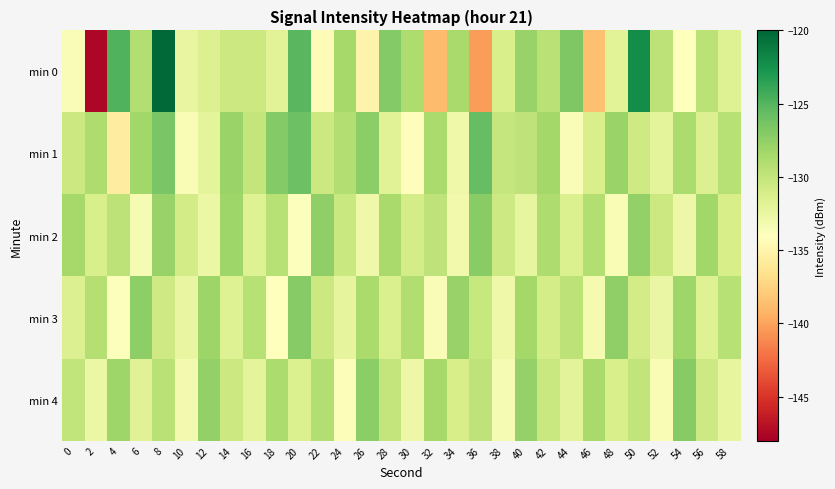

Which category has the lowest value across all series?

2